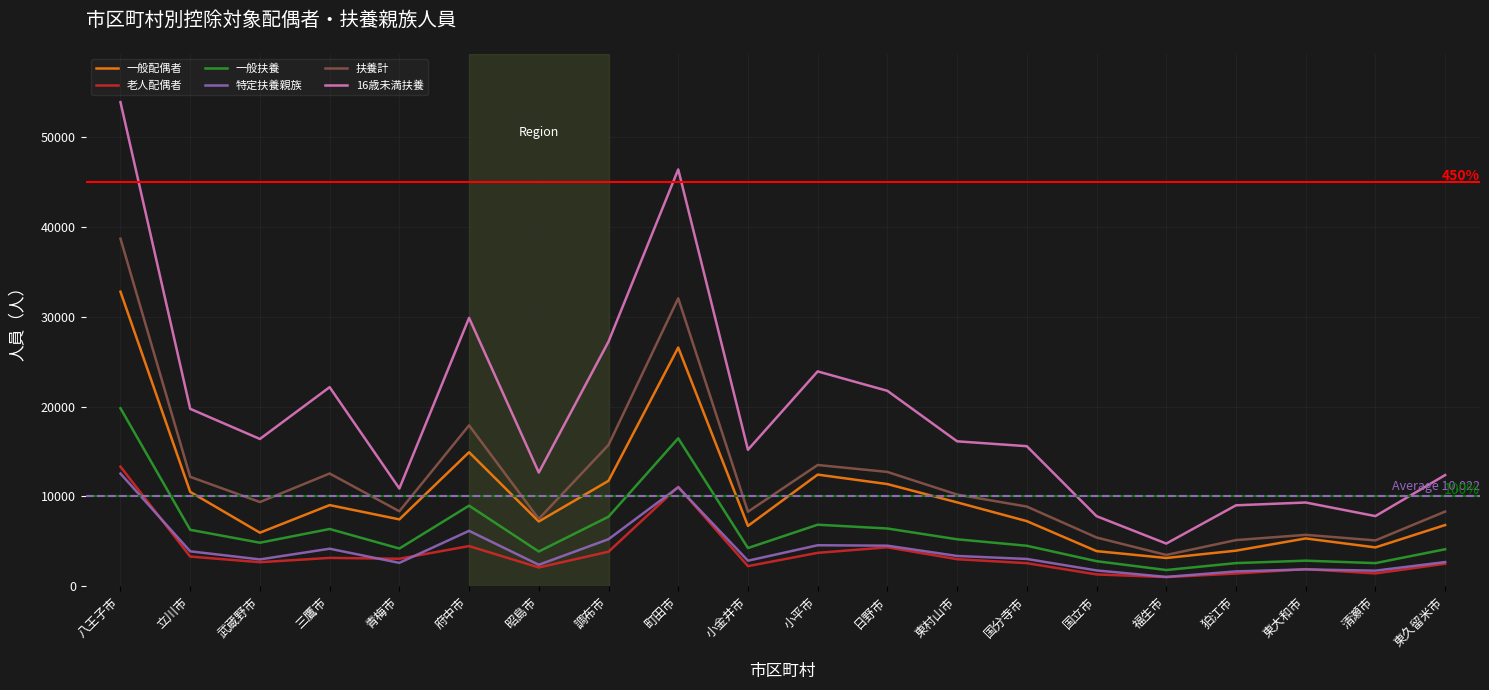

True or false: 16歳未満扶養 and 扶養計 cross at least once.

False